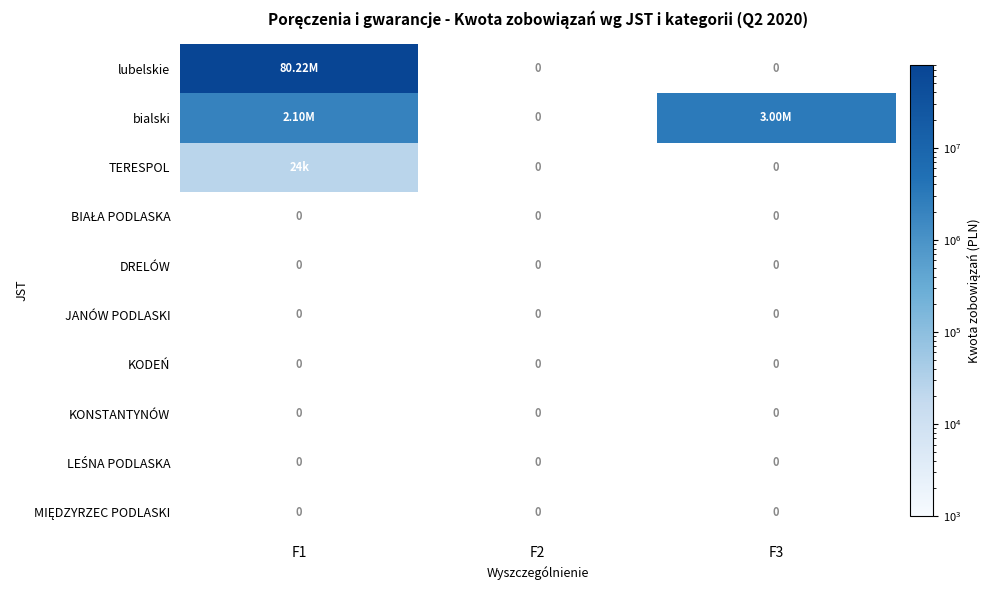

Which label corresponds to the smallest value in the chart?

F2